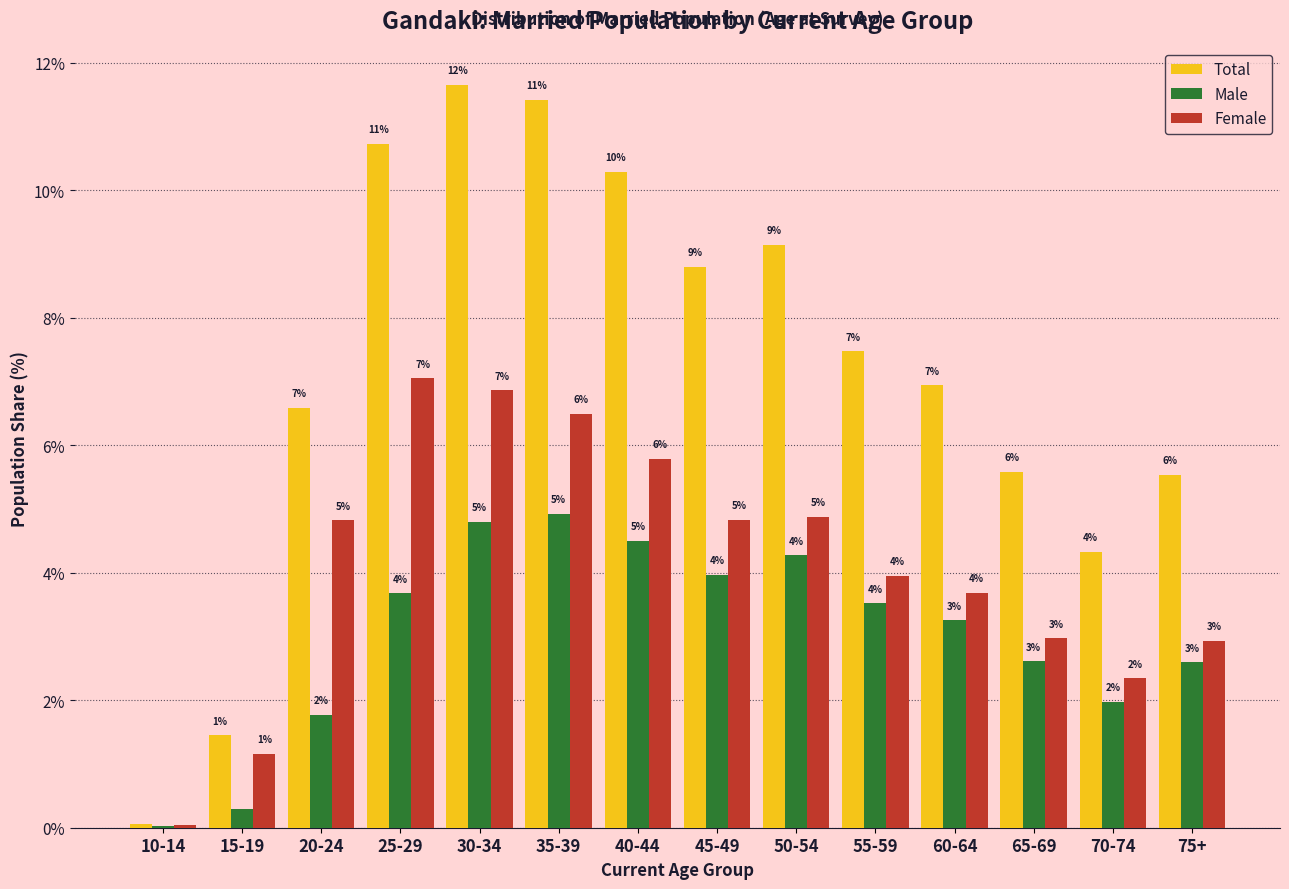

How many groups of bars are there?

14